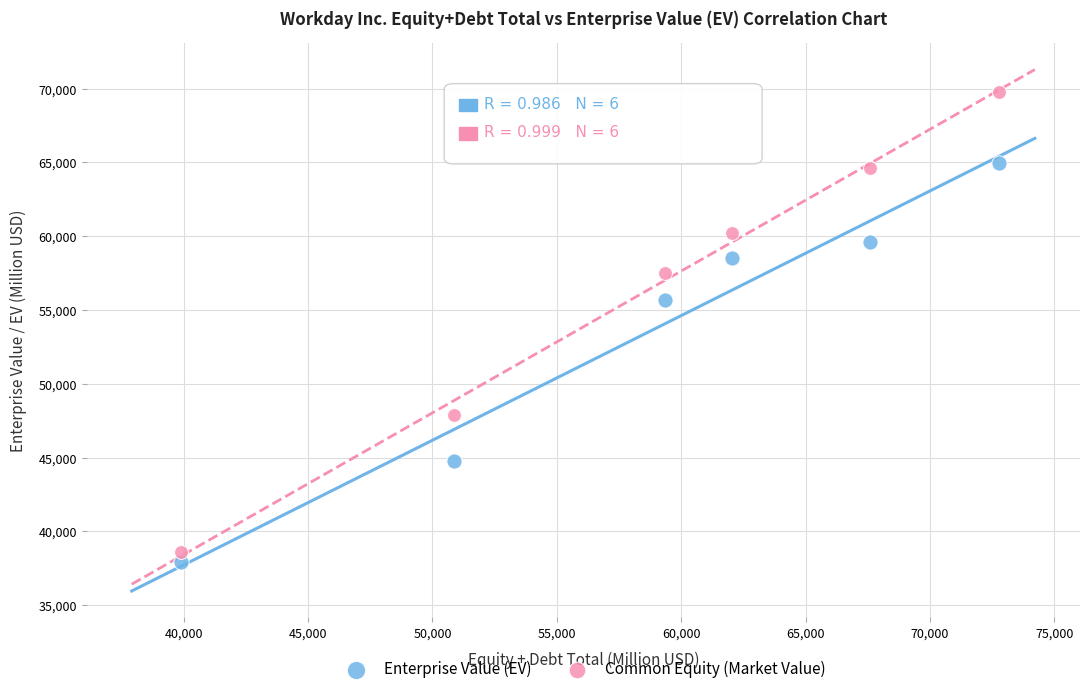

Which series reaches the maximum Y coordinate?

Common Equity (Market Value)